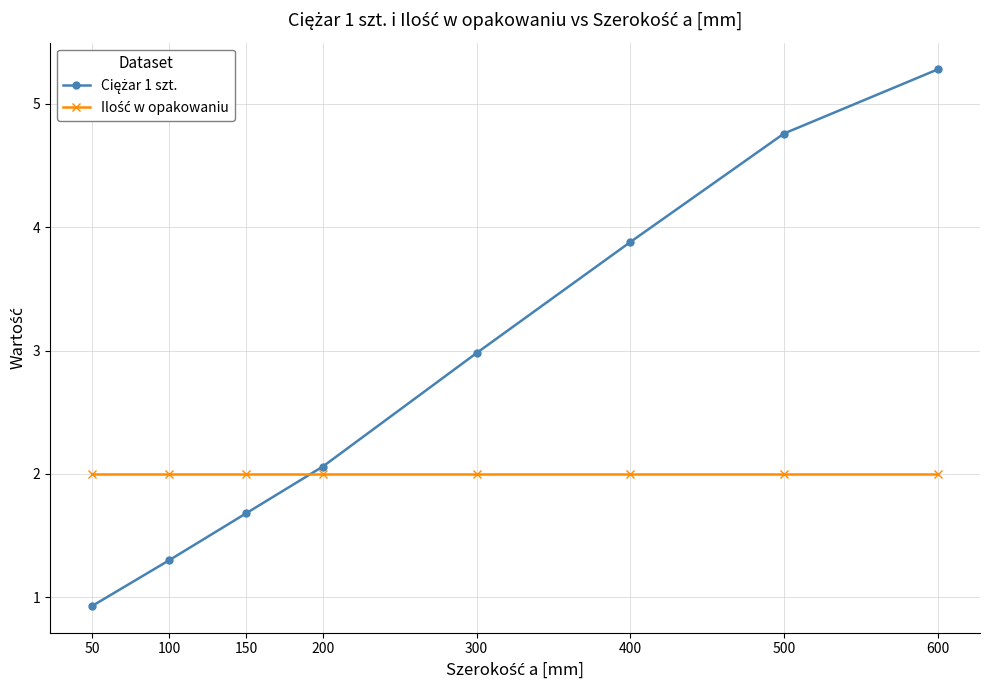

At which category is the sum across all series the highest?

600